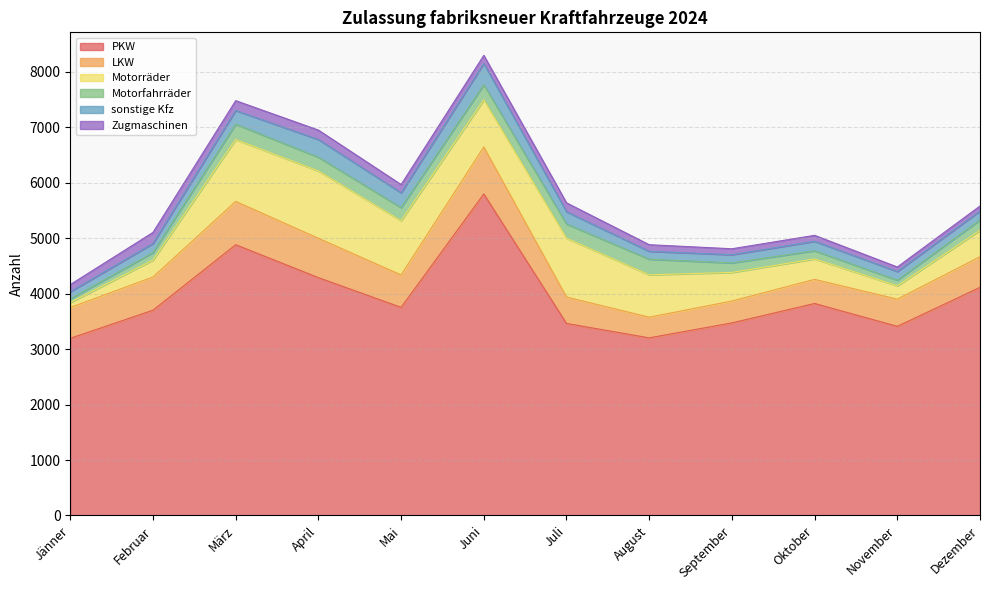

What is the approximate value of Motorräder at März, to the nearest 10?

1120